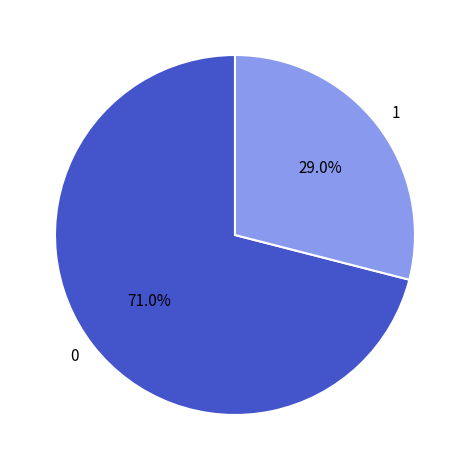

Rank the categories by value from lowest to highest.

1, 0